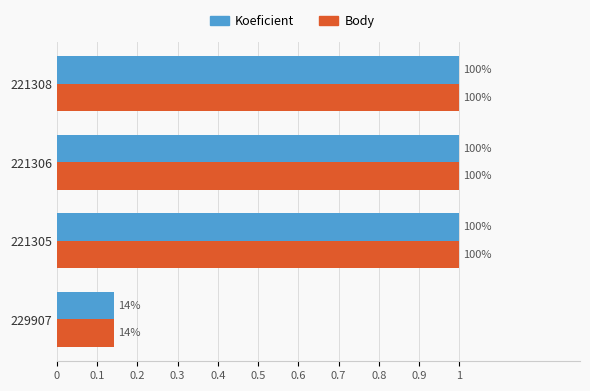

Rank the series by their maximum value, from highest to lowest.

Koeficient, Body